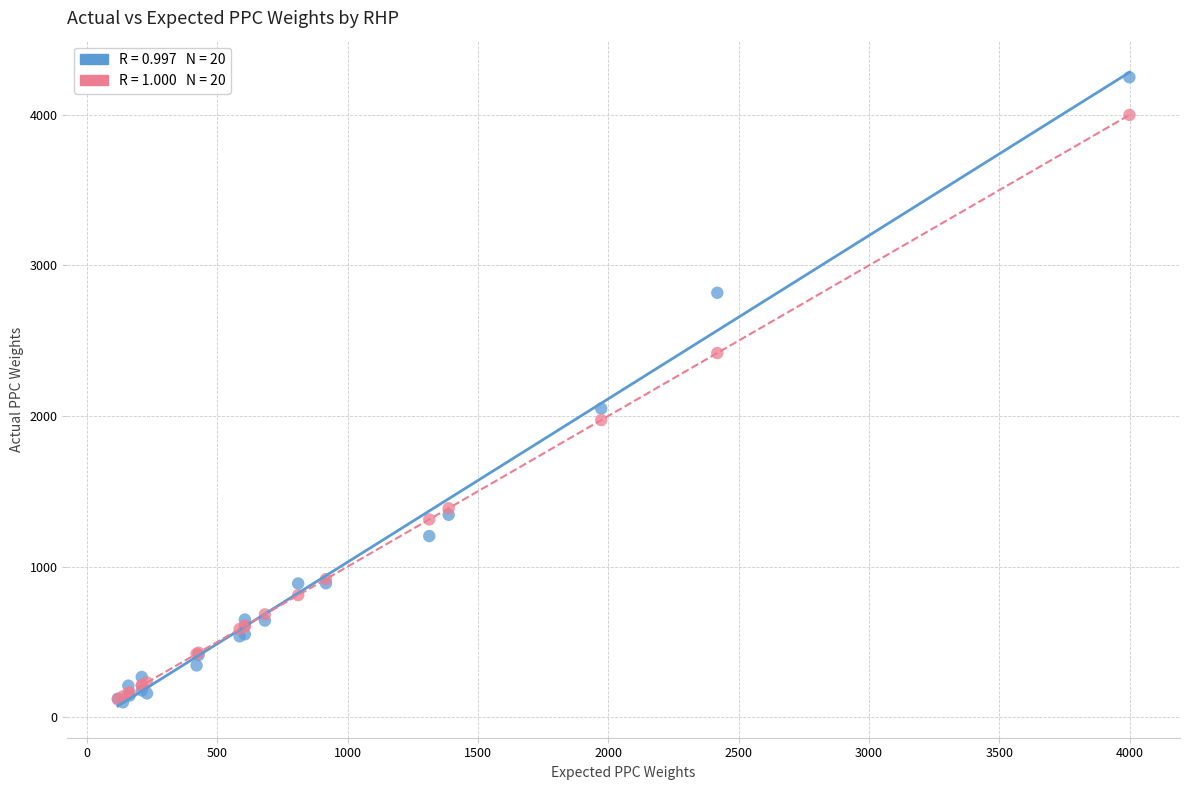

Across all series, what Y value is closest to 2173?

2049.2